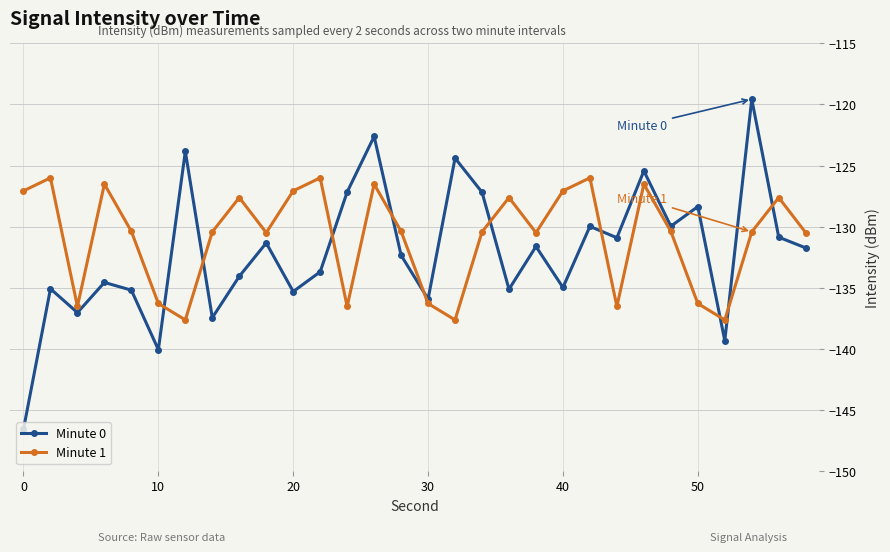

What is the value of the Minute 1 point at the 19th from the left?

-127.6